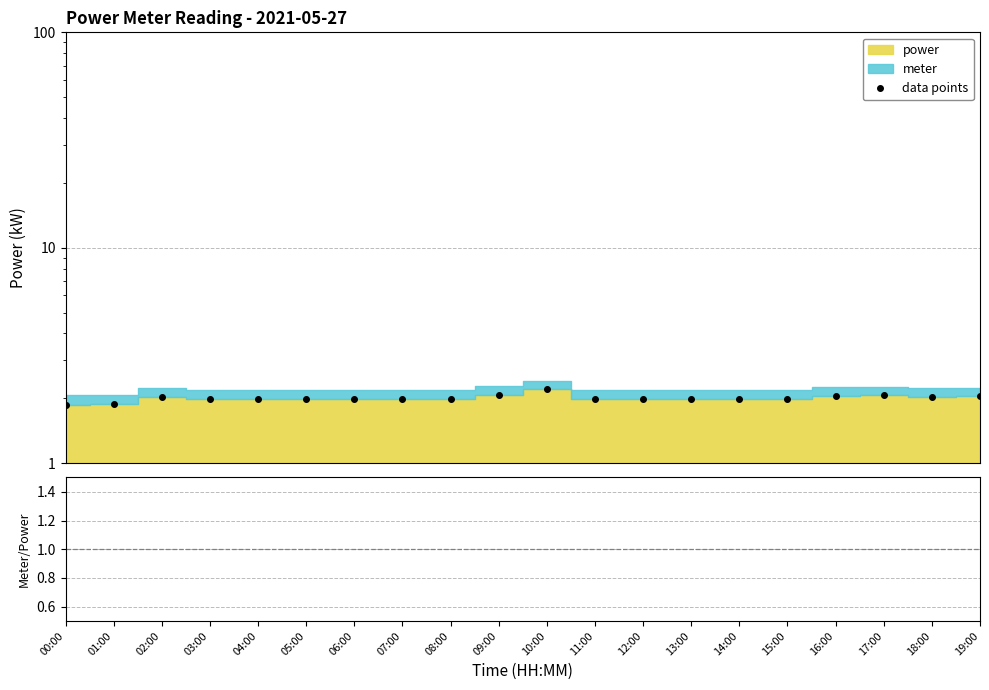

What is the maximum value shown in the chart?

2.2